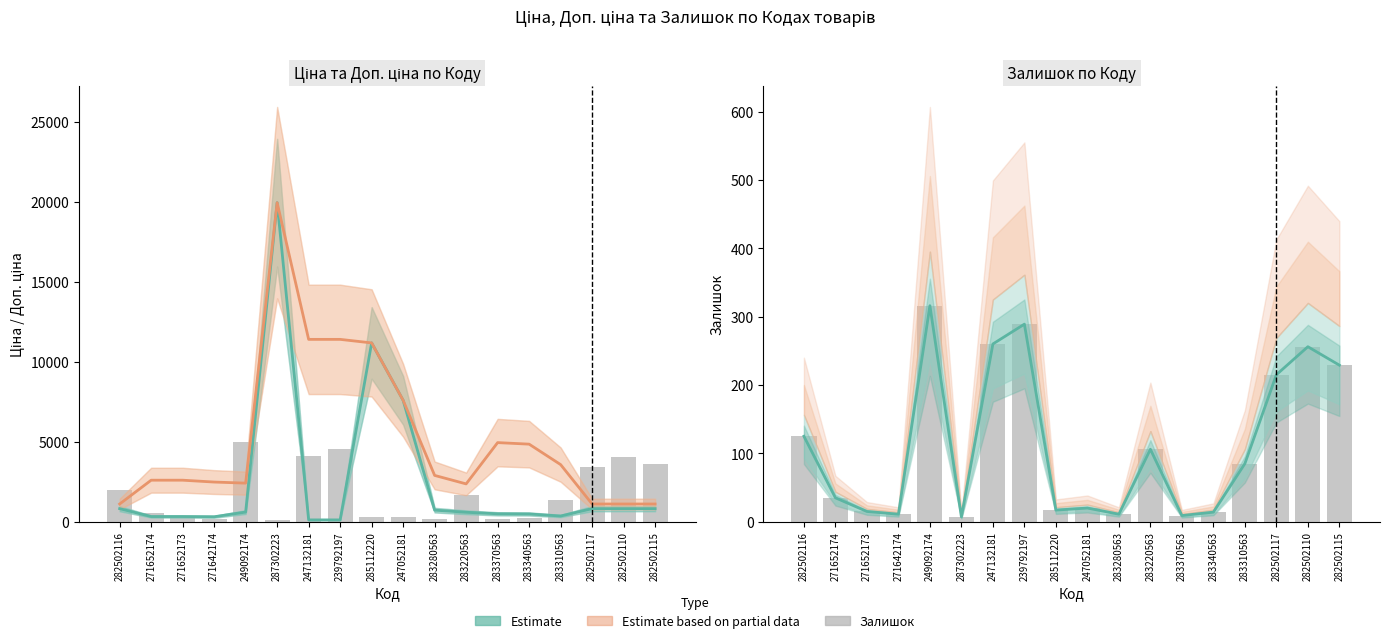

How many groups of bars are there?

18